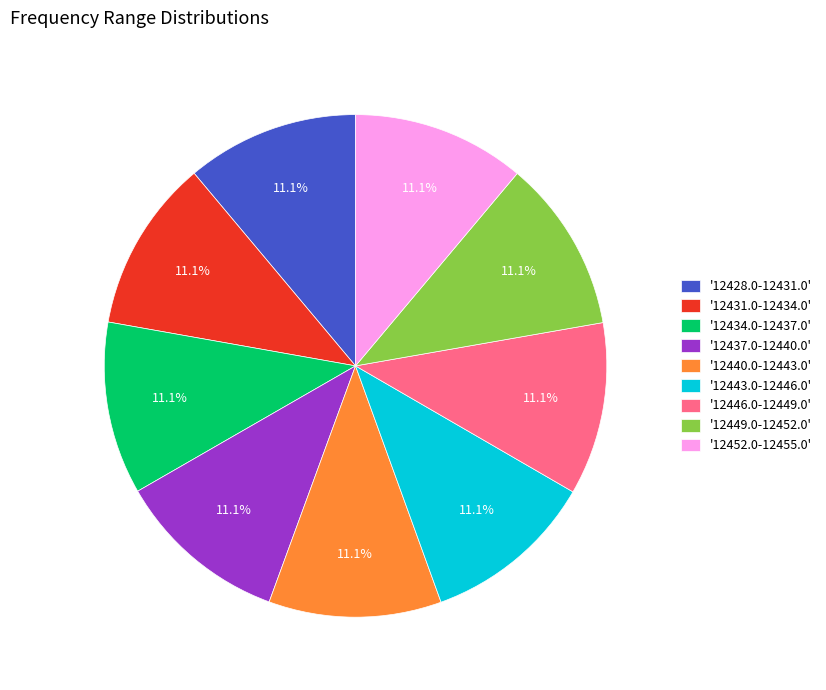

What portion of the pie excludes '12449.0-12452.0'?

88.9%